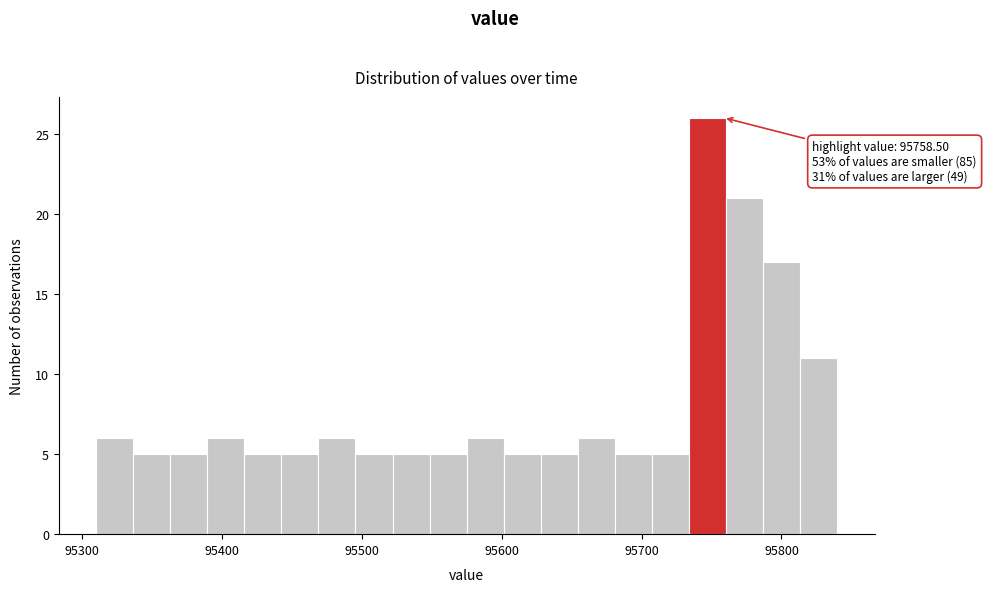

Read against the x-axis, roughly where is the centre of the tallest bar?

95750